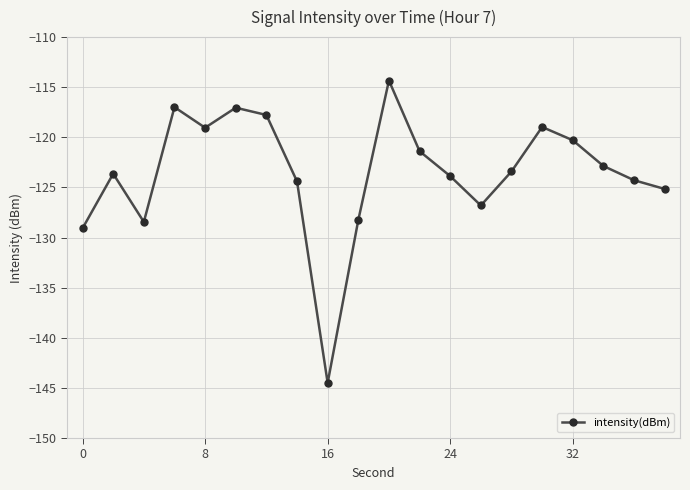

What is the maximum value shown in the chart?

-114.3